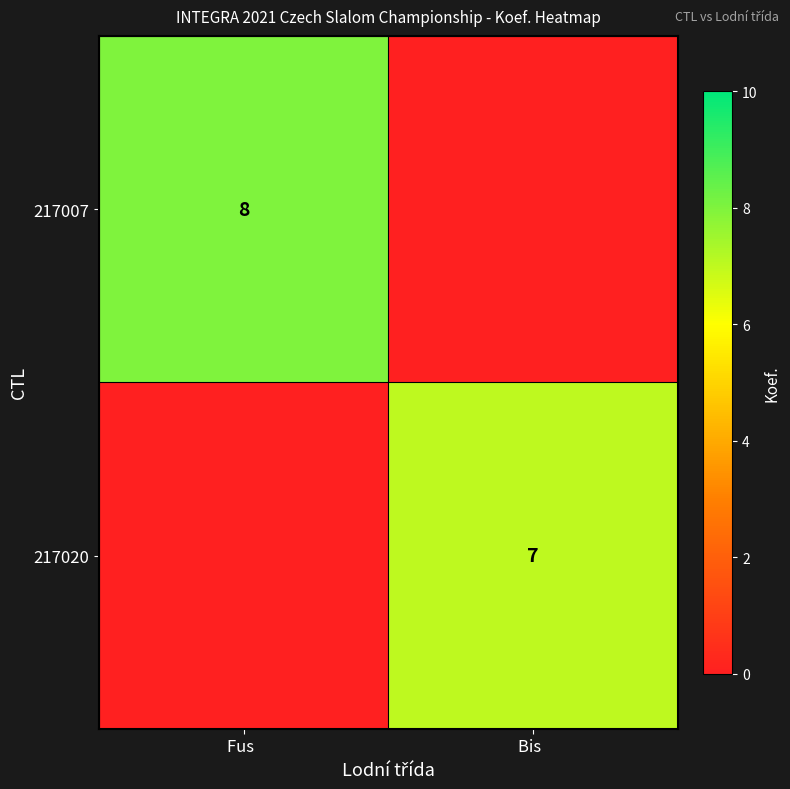

The value of 217020 at Bis   is 7. True or false?

True